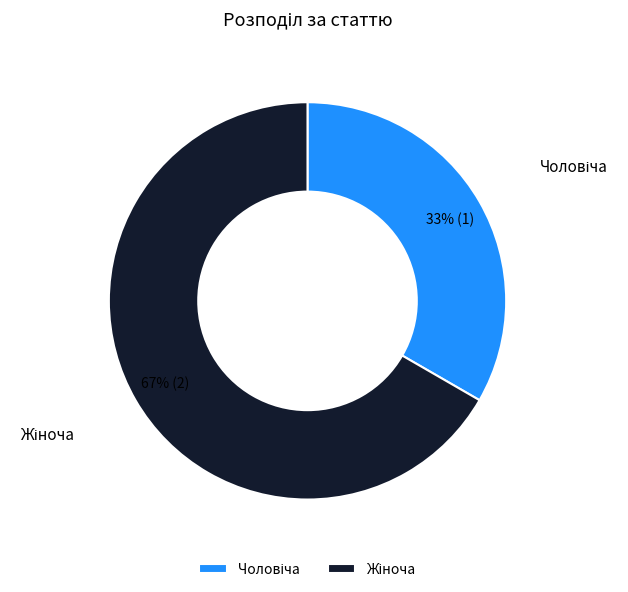

Does any single category account for the majority?

Yes